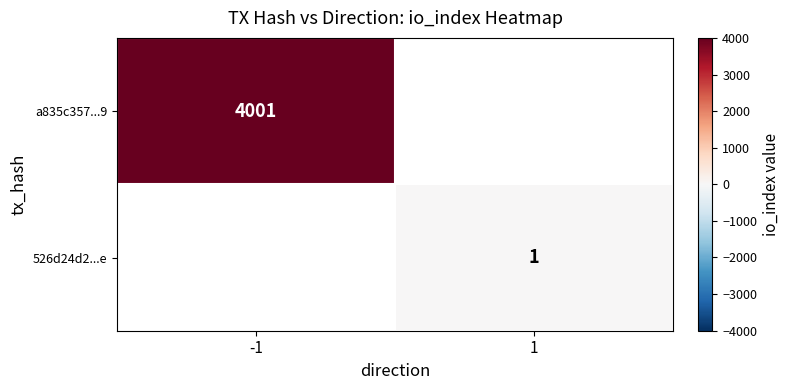

At how many categories does at least one series exceed 2140?

1